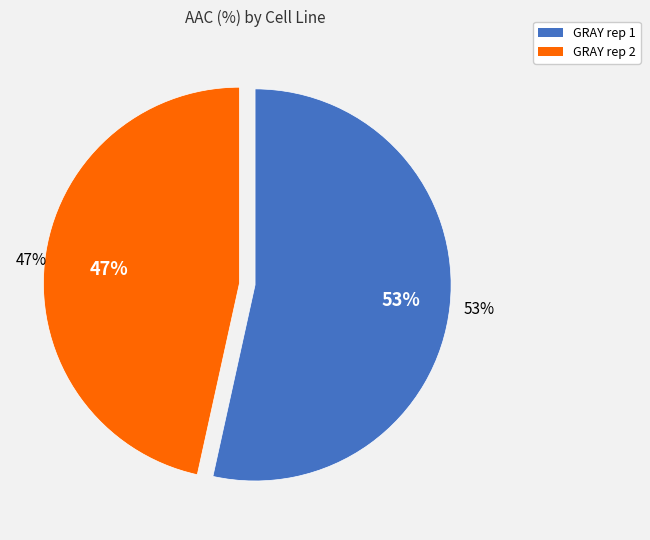

What is the ratio of the value at GRAY rep 1 to the value at GRAY rep 2?

1.1